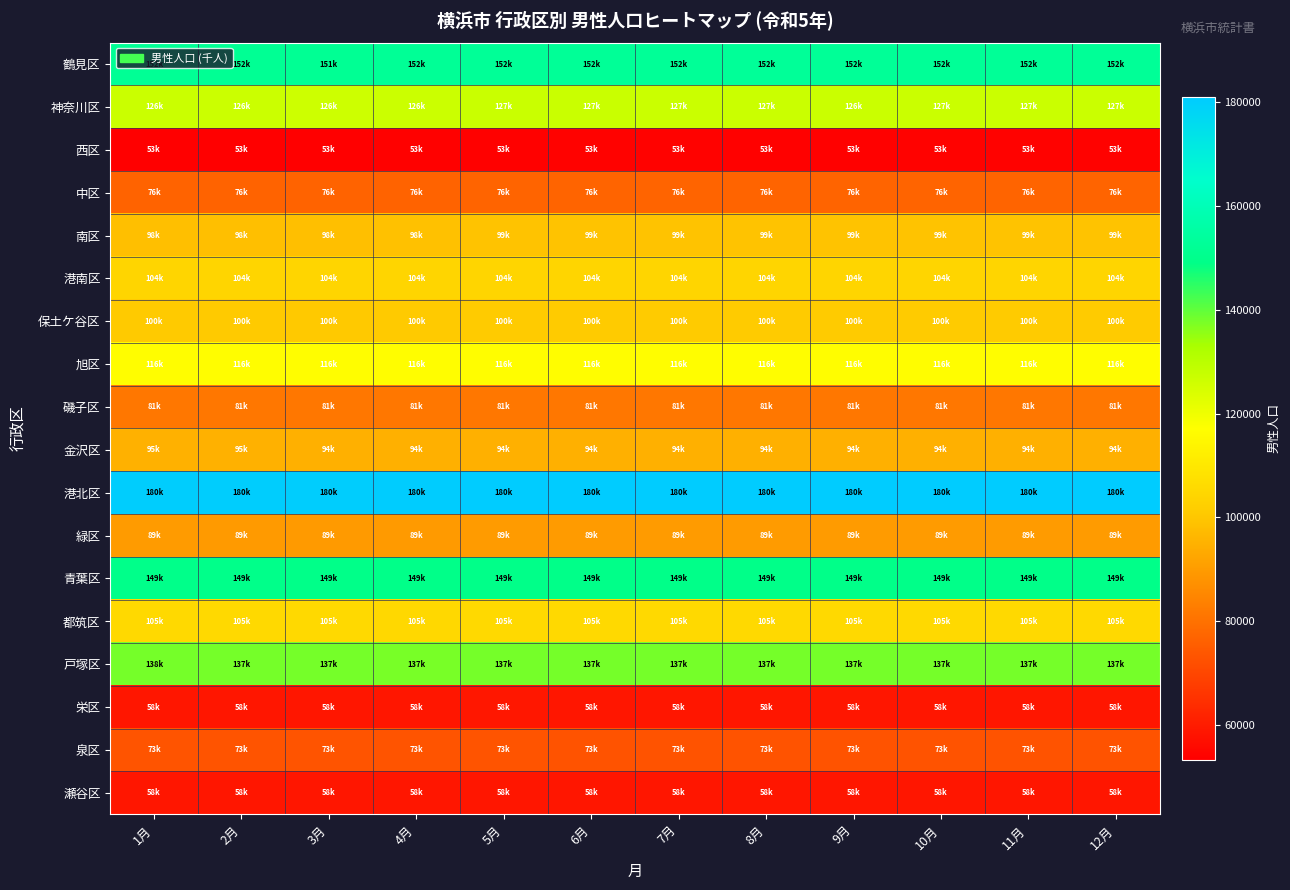

Reading left to right, transcribe all the data shown in this chart.

鶴見区: 1月=152050	2月=152001	3月=151916	4月=152399	5月=152617	6月=152659	7月=152689	8月=152808	9月=152720	10月=152703	11月=152702	12月=152582
神奈川区: 1月=126867	2月=126755	3月=126607	4月=126820	5月=127132	6月=127178	7月=127106	8月=127010	9月=126999	10月=127038	11月=127049	12月=127034
西区: 1月=53325	2月=53334	3月=53317	4月=53589	5月=53751	6月=53820	7月=53844	8月=53797	9月=53791	10月=53846	11月=53935	12月=53923
中区: 1月=76669	2月=76591	3月=76535	4月=76571	5月=76879	6月=76994	7月=76994	8月=76994	9月=76994	10月=76994	11月=76994	12月=76994
南区: 1月=98398	2月=98311	3月=98288	4月=98756	5月=99193	6月=99249	7月=99249	8月=99249	9月=99249	10月=99249	11月=99249	12月=99249
港南区: 1月=104211	2月=104115	3月=104018	4月=104005	5月=104178	6月=104090	7月=104090	8月=104090	9月=104090	10月=104090	11月=104090	12月=104090
保土ケ谷区: 1月=100827	2月=100764	3月=100679	4月=100798	5月=100974	6月=100996	7月=100996	8月=100996	9月=100996	10月=100996	11月=100996	12月=100996
旭区: 1月=116681	2月=116586	3月=116523	4月=116447	5月=116454	6月=116491	7月=116491	8月=116491	9月=116491	10月=116491	11月=116491	12月=116491
磯子区: 1月=81371	2月=81313	3月=81393	4月=81379	5月=81328	6月=81337	7月=81337	8月=81337	9月=81337	10月=81337	11月=81337	12月=81337
金沢区: 1月=95172	2月=95046	3月=94928	4月=94830	5月=94899	6月=94820	7月=94820	8月=94820	9月=94820	10月=94820	11月=94820	12月=94820
港北区: 1月=180448	2月=180301	3月=180329	4月=180683	5月=180936	6月=180967	7月=180967	8月=180967	9月=180967	10月=180967	11月=180967	12月=180967
緑区: 1月=89747	2月=89638	3月=89604	4月=89702	5月=89895	6月=89947	7月=89947	8月=89947	9月=89947	10月=89947	11月=89947	12月=89947
青葉区: 1月=149751	2月=149672	3月=149527	4月=149343	5月=149443	6月=149326	7月=149326	8月=149326	9月=149326	10月=149326	11月=149326	12月=149326
都筑区: 1月=105216	2月=105231	3月=105230	4月=105104	5月=105259	6月=105301	7月=105301	8月=105301	9月=105301	10月=105301	11月=105301	12月=105301
戸塚区: 1月=138028	2月=137917	3月=137863	4月=137817	5月=137886	6月=137872	7月=137872	8月=137872	9月=137872	10月=137872	11月=137872	12月=137872
栄区: 1月=58782	2月=58665	3月=58625	4月=58566	5月=58807	6月=58778	7月=58778	8月=58778	9月=58778	10月=58778	11月=58778	12月=58778
泉区: 1月=73211	2月=73149	3月=73089	4月=73076	5月=73067	6月=73011	7月=73011	8月=73011	9月=73011	10月=73011	11月=73011	12月=73011
瀬谷区: 1月=58722	2月=58670	3月=58627	4月=58629	5月=58665	6月=58664	7月=58664	8月=58664	9月=58664	10月=58664	11月=58664	12月=58664